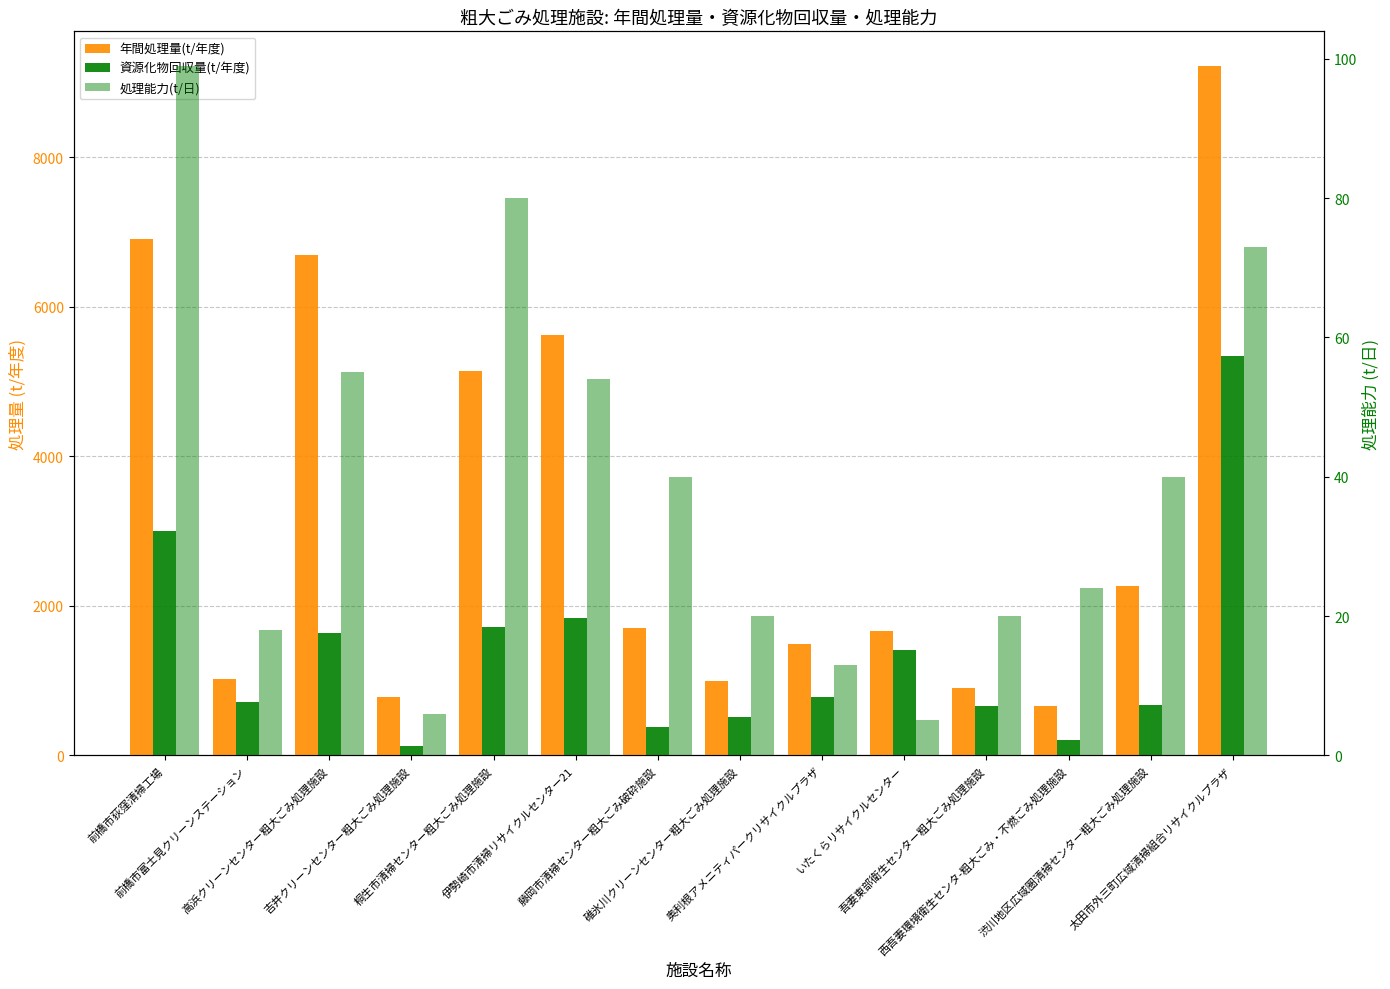

Count the number of data series in this chart.

3